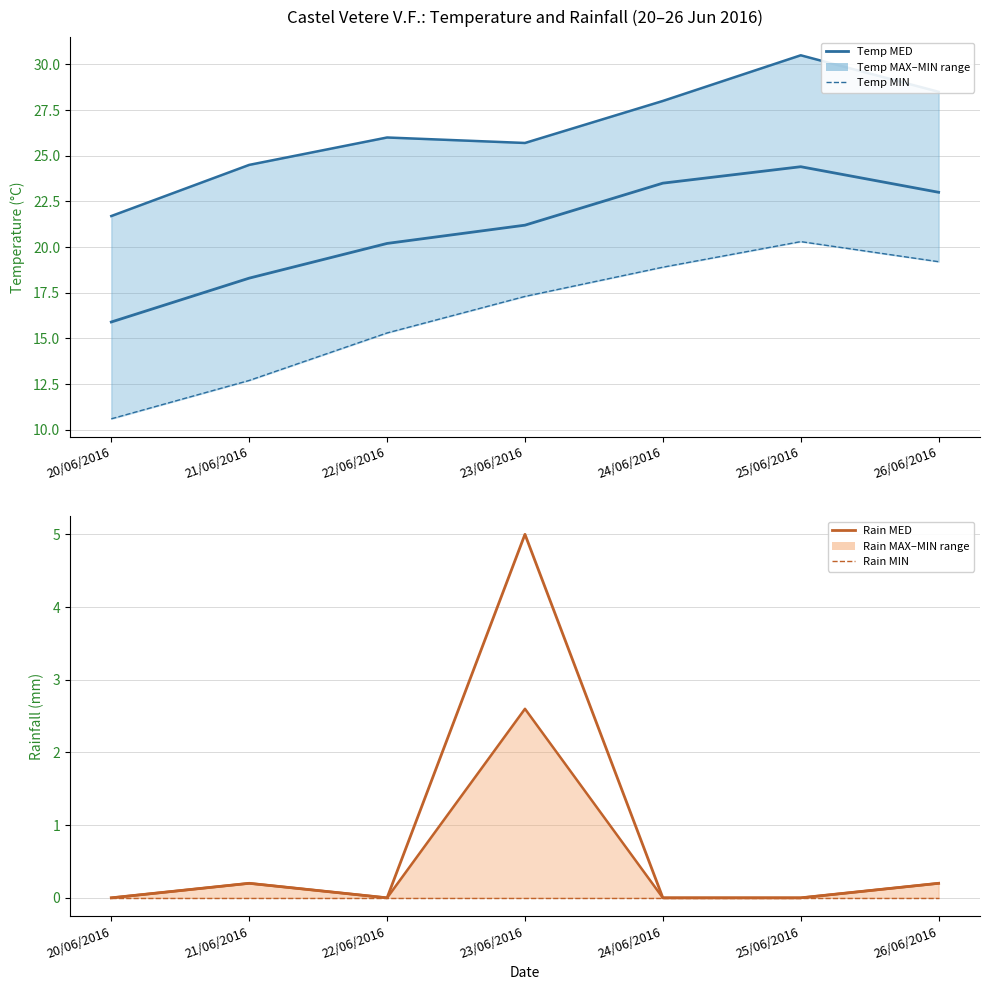

What are all the series names shown in the legend?

Temp MAX, Temp MIN, Temp MED, Rain MAX, Rain MIN, Rain MED